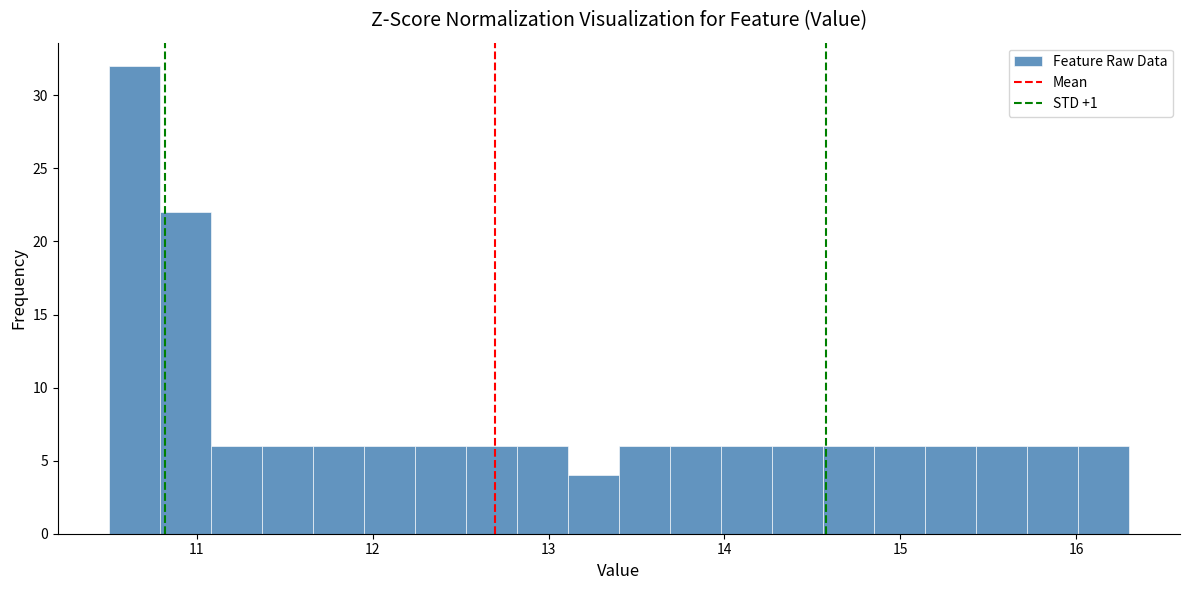

Read against the x-axis, roughly where is the centre of the tallest bar?

10.6